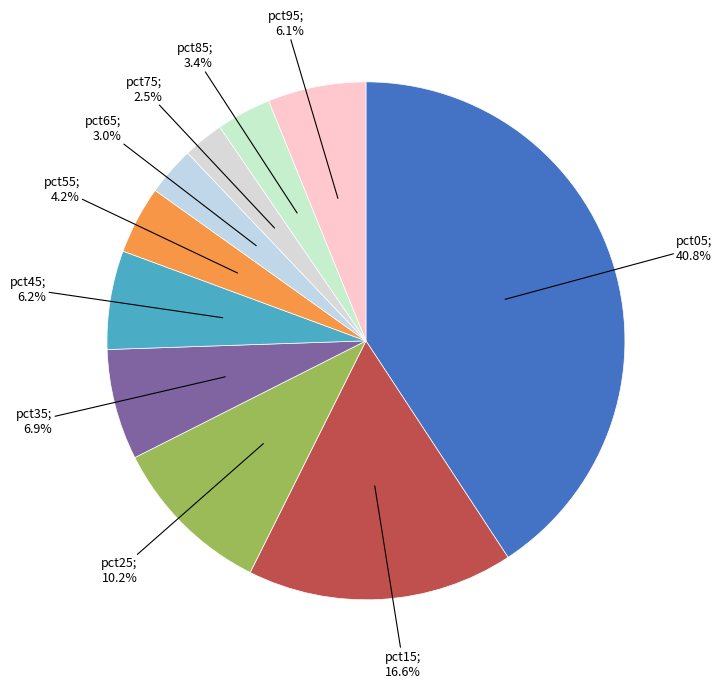

What is the smallest slice in the pie chart?

pct75